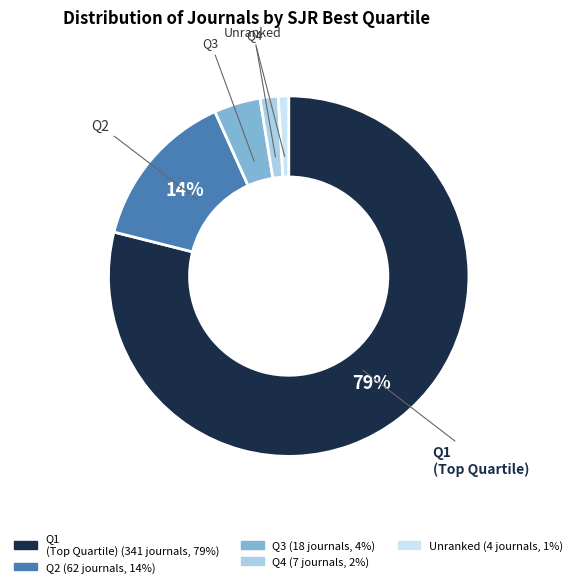

Does any single category account for the majority?

Yes